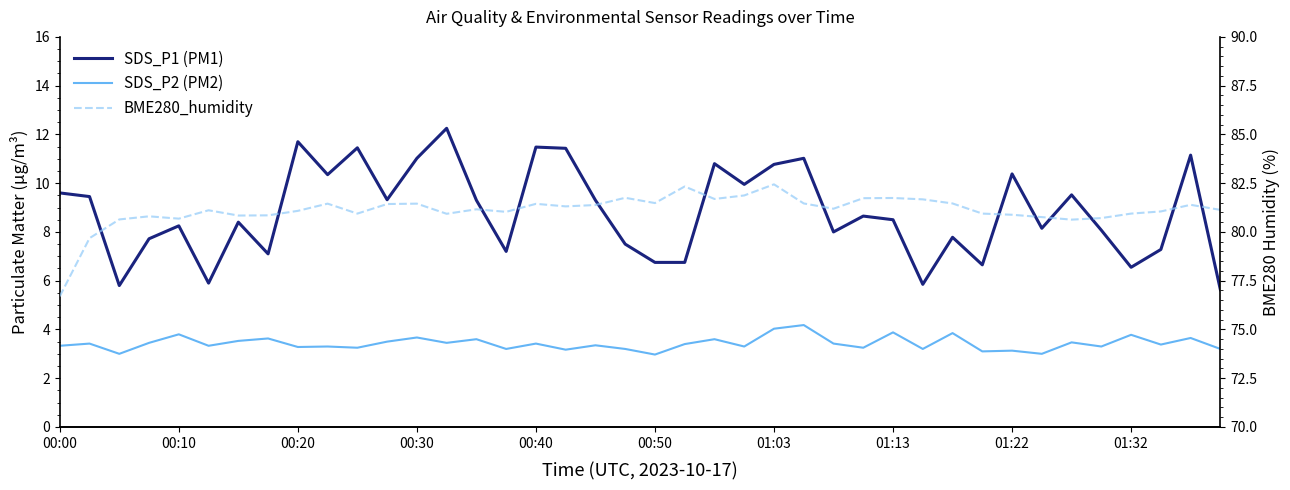

What is the value of the SDS_P1 (PM1) point at the 3rd from the left?

5.8